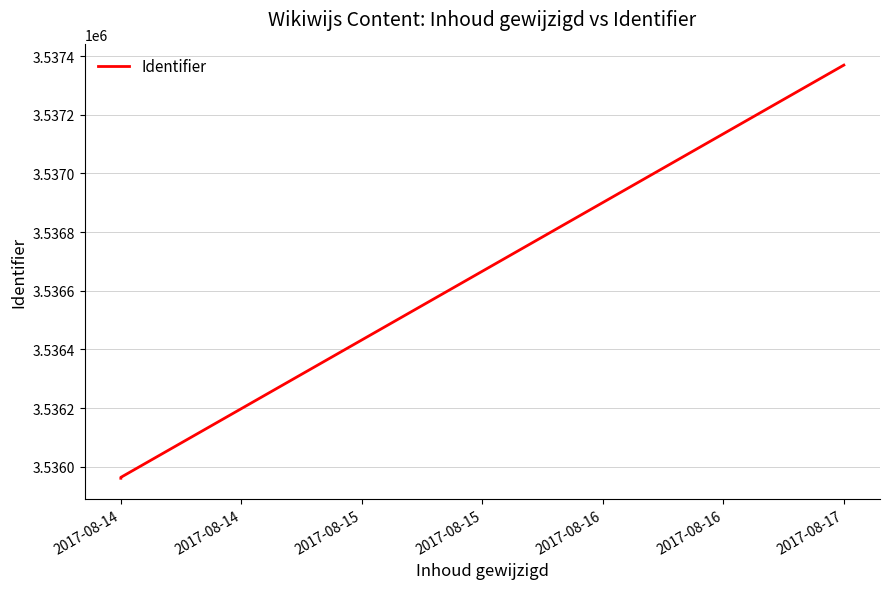

What is the maximum value shown in the chart?

3537369